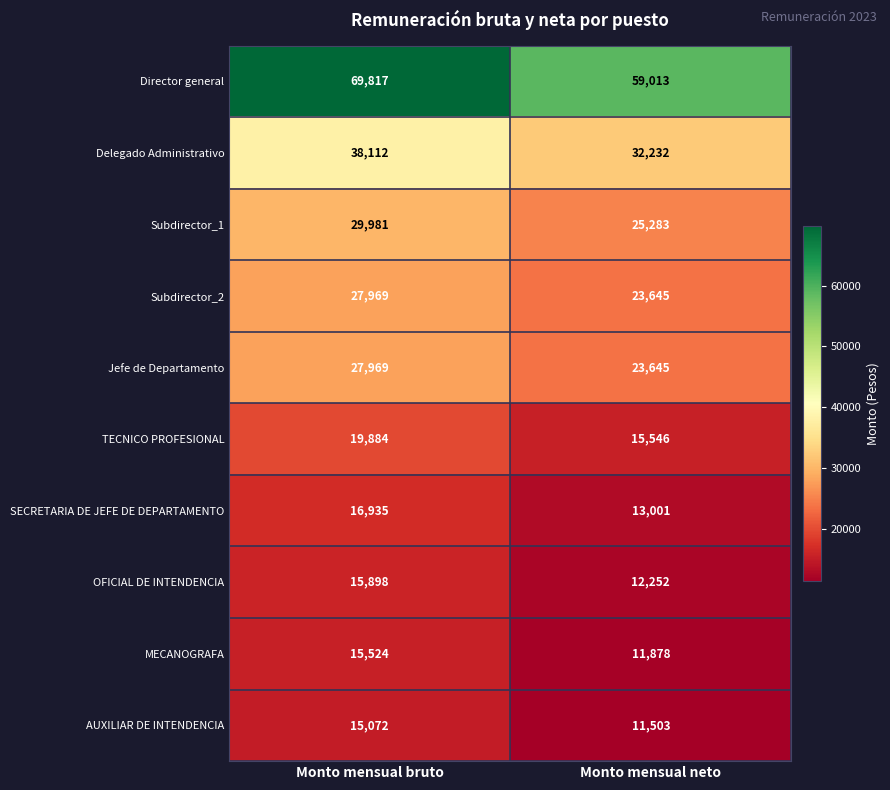

List the labels in order of Subdirector_1 value, largest first.

Monto mensual bruto, Monto mensual neto